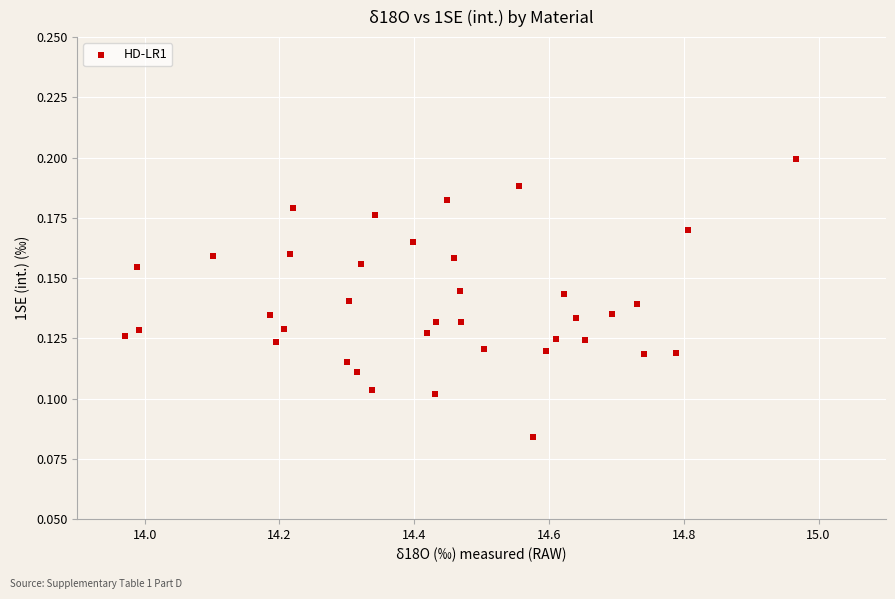

What is the range of X values (max minus min)?

1.0